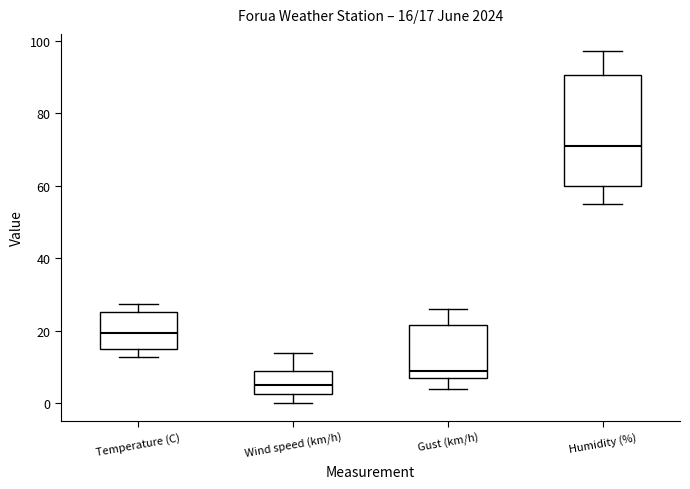

Comparing the boxes themselves (not the whiskers), which one is the tallest?

Humidity (%)